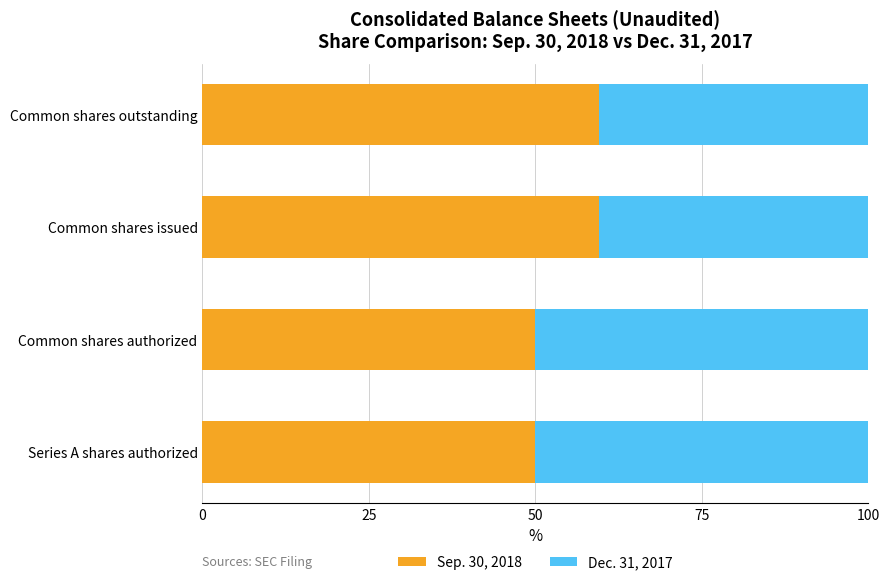

What is the average value of the Sep. 30, 2018 series?

54.8